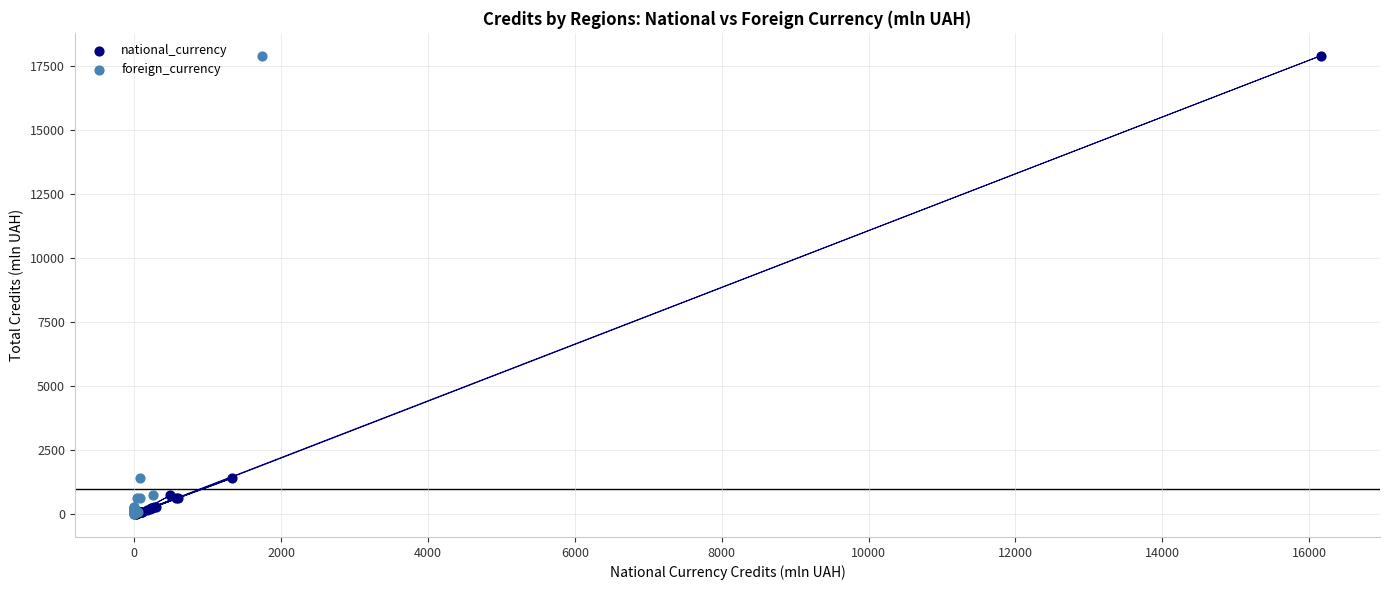

What are all the series names shown in the legend?

national_currency, foreign_currency